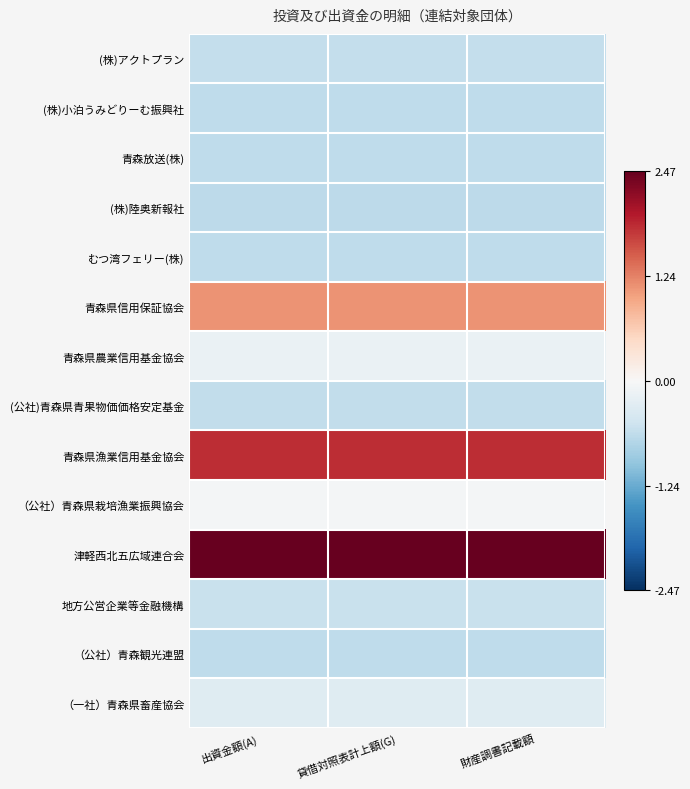

Reading left to right, what are all the values shown in this chart?

(株)アクトプラン: 出資金額(A)=-0.6	貸借対照表計上額(G)=-0.6	財産調書記載額=-0.6
(株)小泊うみどりーむ振興社: 出資金額(A)=-0.6	貸借対照表計上額(G)=-0.6	財産調書記載額=-0.6
青森放送(株): 出資金額(A)=-0.6	貸借対照表計上額(G)=-0.6	財産調書記載額=-0.6
(株)陸奥新報社: 出資金額(A)=-0.6	貸借対照表計上額(G)=-0.6	財産調書記載額=-0.6
むつ湾フェリー(株): 出資金額(A)=-0.6	貸借対照表計上額(G)=-0.6	財産調書記載額=-0.6
青森県信用保証協会: 出資金額(A)=1.1	貸借対照表計上額(G)=1.1	財産調書記載額=1.1
青森県農業信用基金協会: 出資金額(A)=-0.2	貸借対照表計上額(G)=-0.2	財産調書記載額=-0.2
(公社)青森県青果物価価格安定基金: 出資金額(A)=-0.6	貸借対照表計上額(G)=-0.6	財産調書記載額=-0.6
青森県漁業信用基金協会: 出資金額(A)=1.8	貸借対照表計上額(G)=1.8	財産調書記載額=1.8
（公社）青森県栽培漁業振興協会: 出資金額(A)=-0.1	貸借対照表計上額(G)=-0.1	財産調書記載額=-0.1
津軽西北五広域連合会: 出資金額(A)=2.5	貸借対照表計上額(G)=2.5	財産調書記載額=2.5
地方公営企業等金融機構: 出資金額(A)=-0.5	貸借対照表計上額(G)=-0.5	財産調書記載額=-0.5
（公社）青森観光連盟: 出資金額(A)=-0.6	貸借対照表計上額(G)=-0.6	財産調書記載額=-0.6
（一社）青森県畜産協会: 出資金額(A)=-0.3	貸借対照表計上額(G)=-0.3	財産調書記載額=-0.3